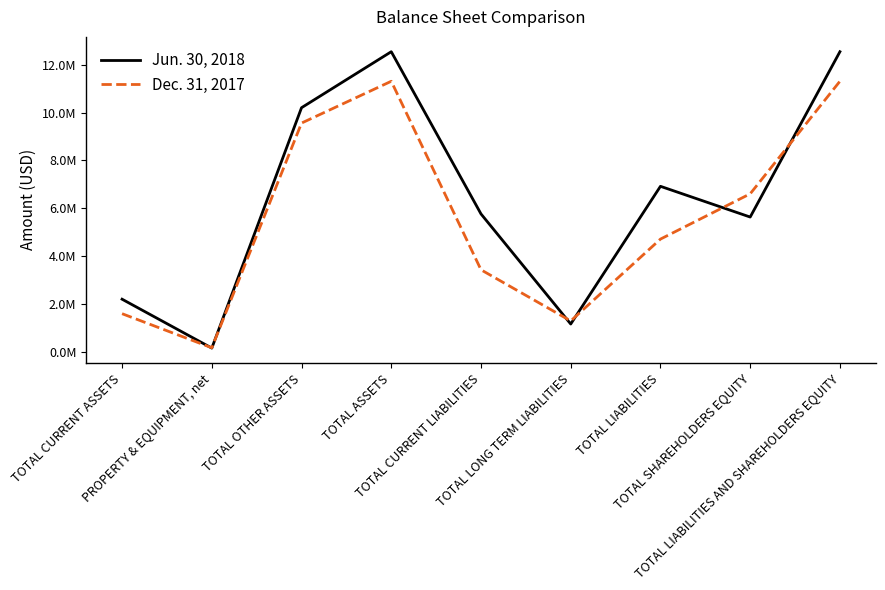

Which series ends up on top after the final intersection of Dec. 31, 2017 and Jun. 30, 2018?

Jun. 30, 2018